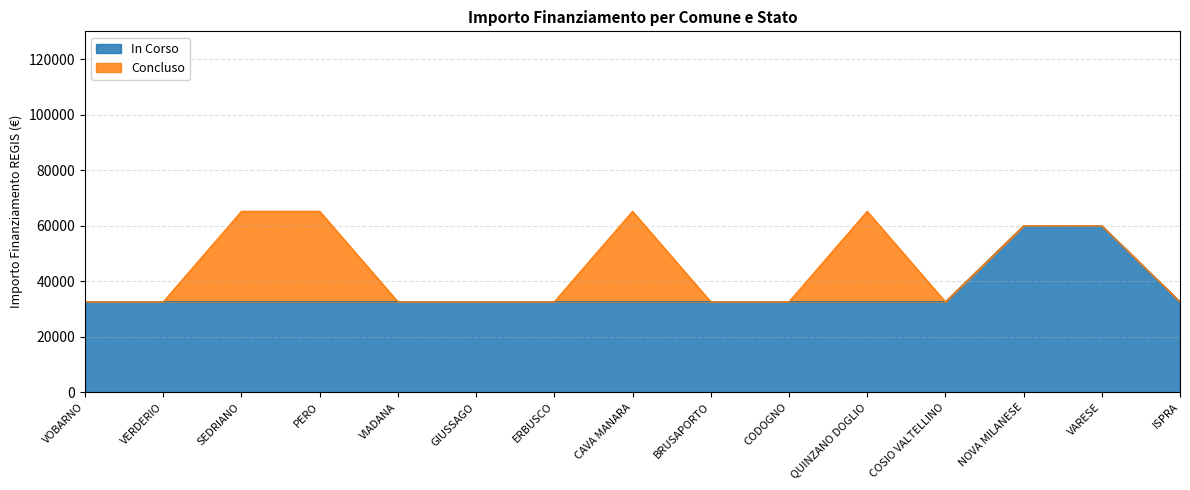

At which category does the chart reach its peak across all series?

NOVA MILANESE